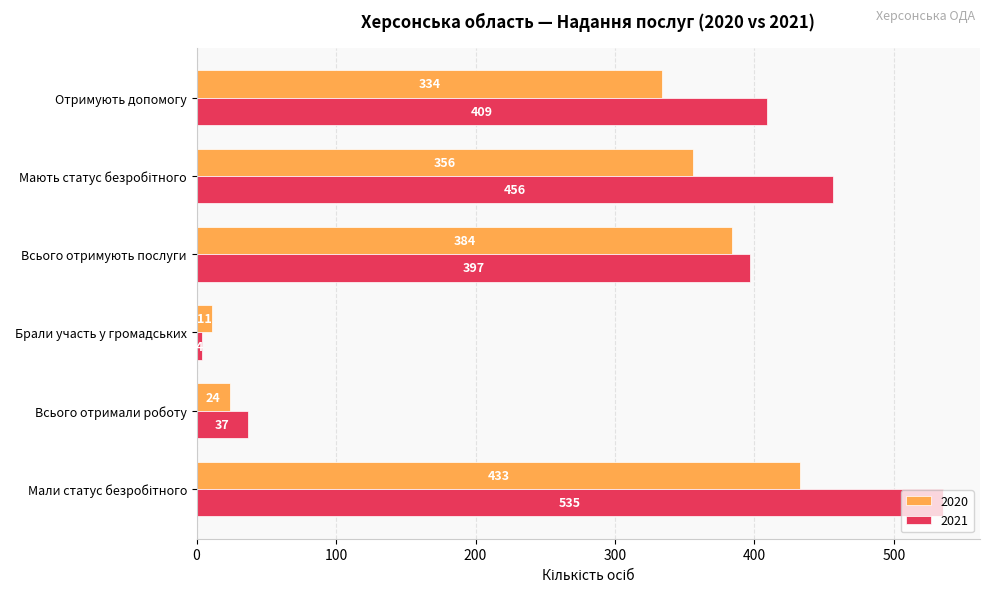

What is the difference between the maximum and minimum values in the 2020 series?

422